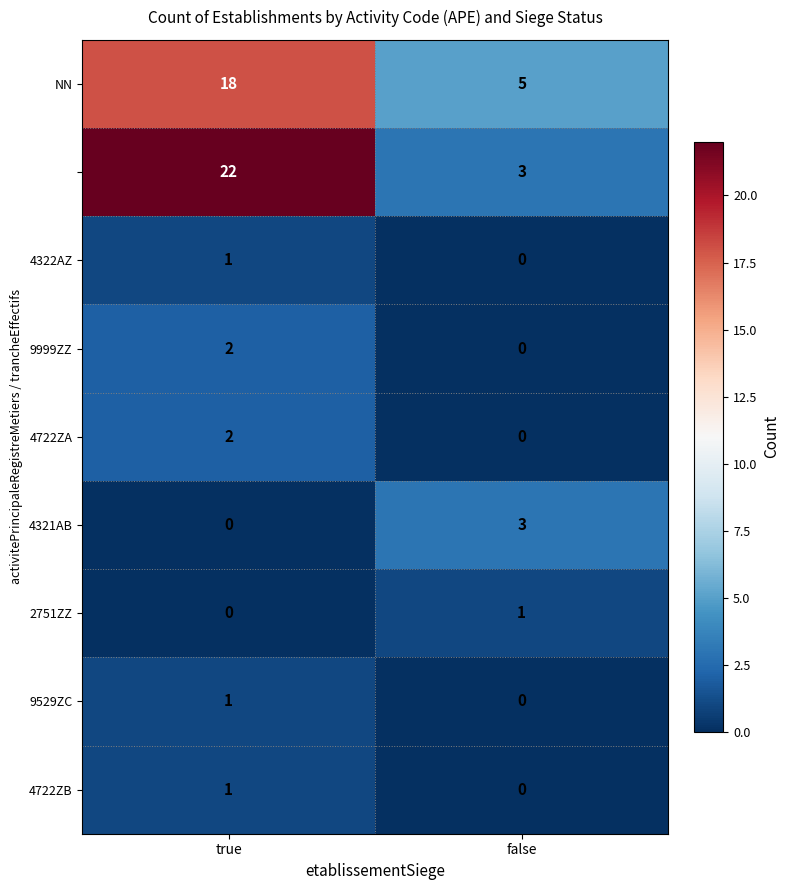

What is the maximum value shown in the chart?

22